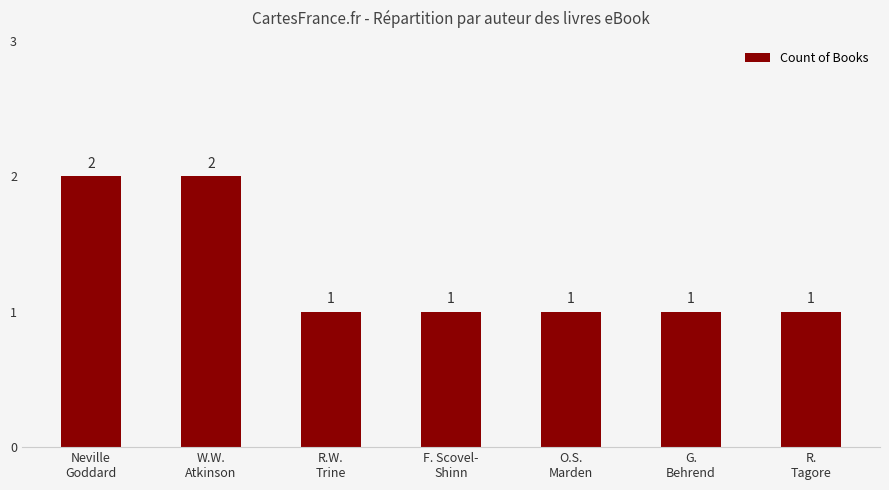

Are the bars grouped side by side (vs. stacked)?

No